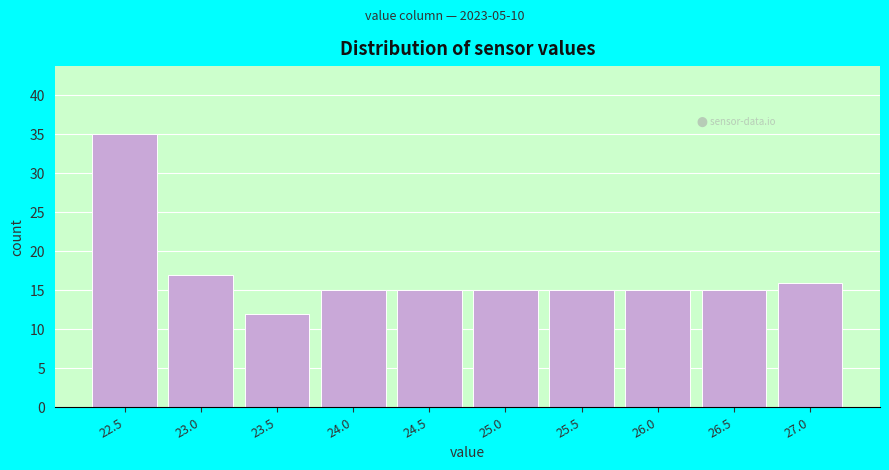

Reading right to left, extract all data points from this chart.

16	15	15	15	15	15	15	12	17	35